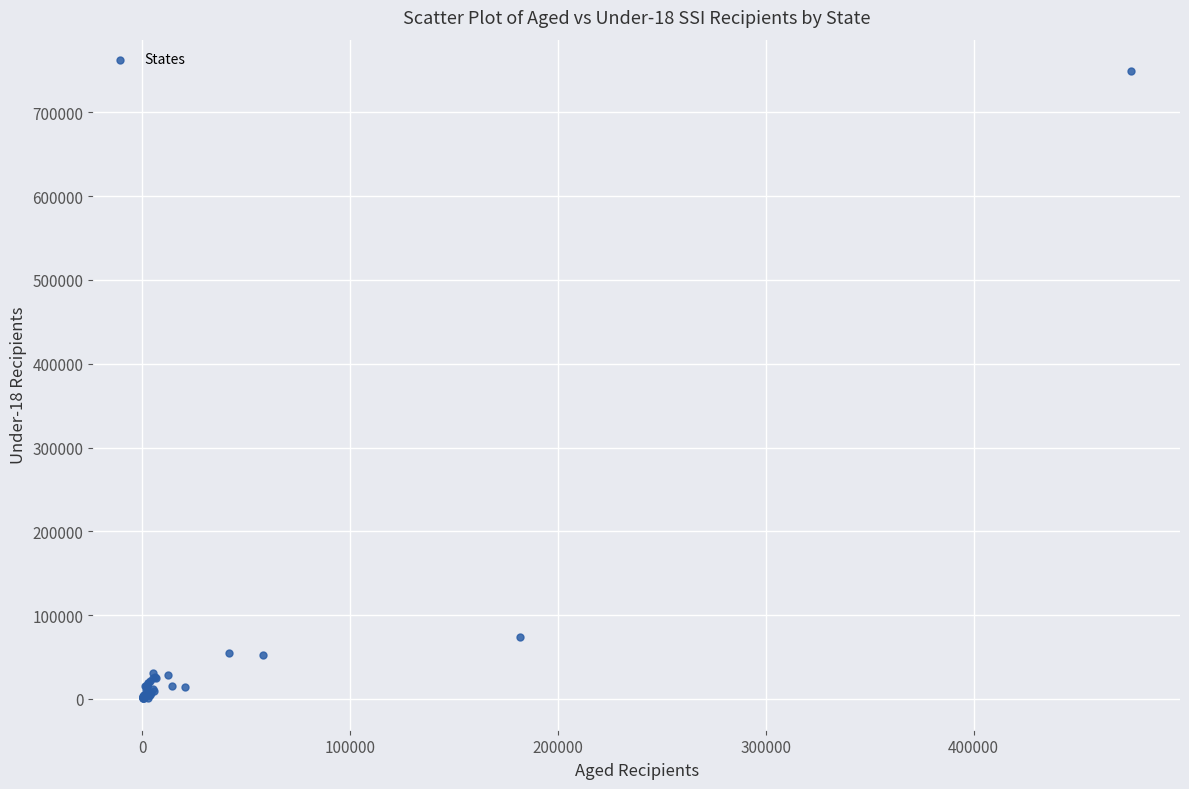

What Y value in the scatter plot is closest to 374965?

74250